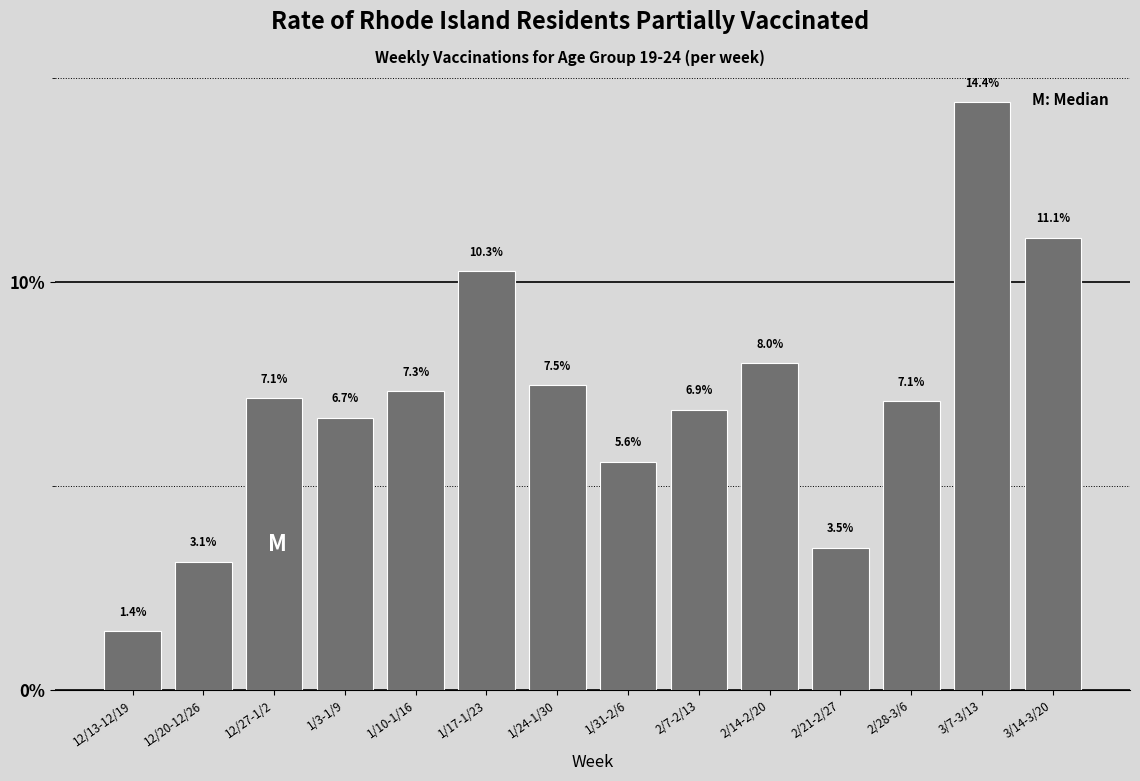

Reading left to right, what are all the values shown in this chart?

1.4	3.1	7.1	6.7	7.3	10.3	7.5	5.6	6.9	8.0	3.5	7.1	14.4	11.1